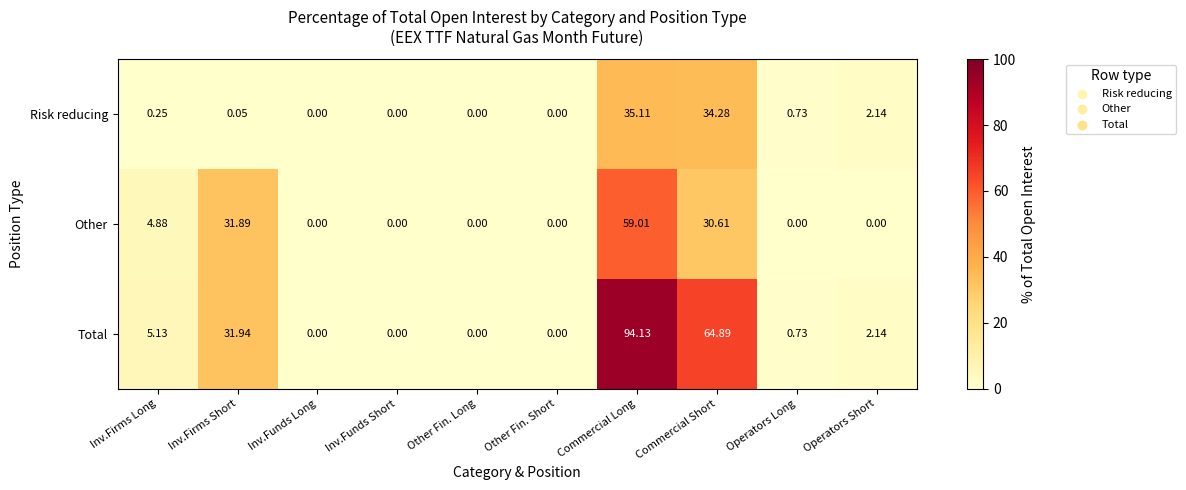

Count the number of categories in the chart.

10